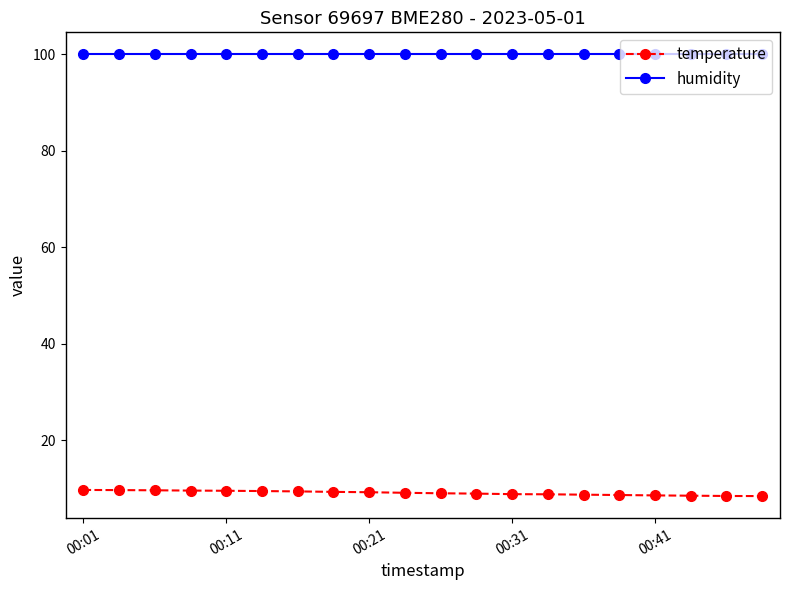

True or false: humidity and temperature intersect in this chart.

False